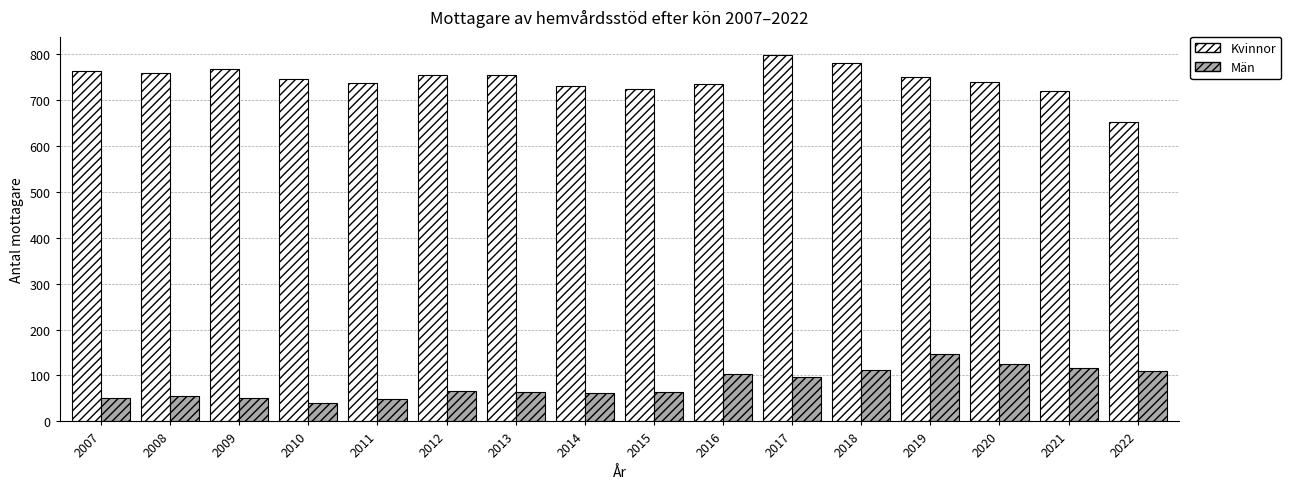

How many bars are there in each group?

2